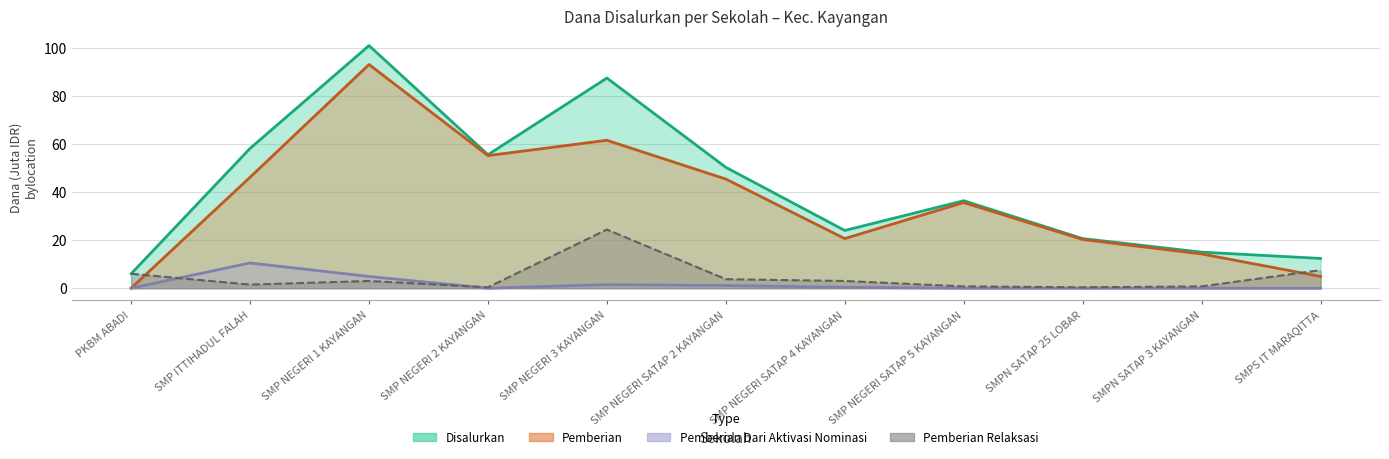

Between SMP NEGERI SATAP 5 KAYANGAN and SMP NEGERI 1 KAYANGAN, which is larger?

SMP NEGERI 1 KAYANGAN